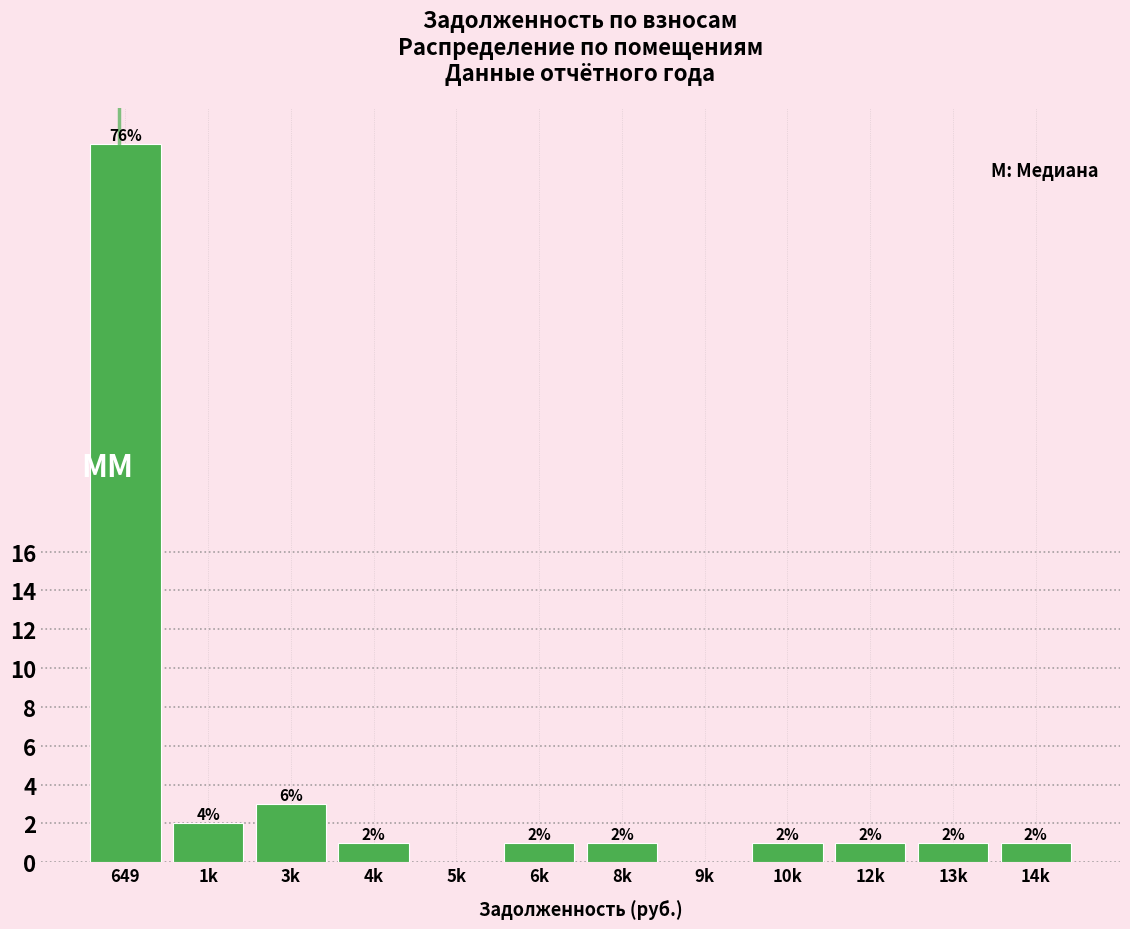

Reading left to right, extract all data points from this chart.

649=37	1k=2	3k=3	4k=1	5k=0	6k=1	8k=1	9k=0	10k=1	12k=1	13k=1	14k=1